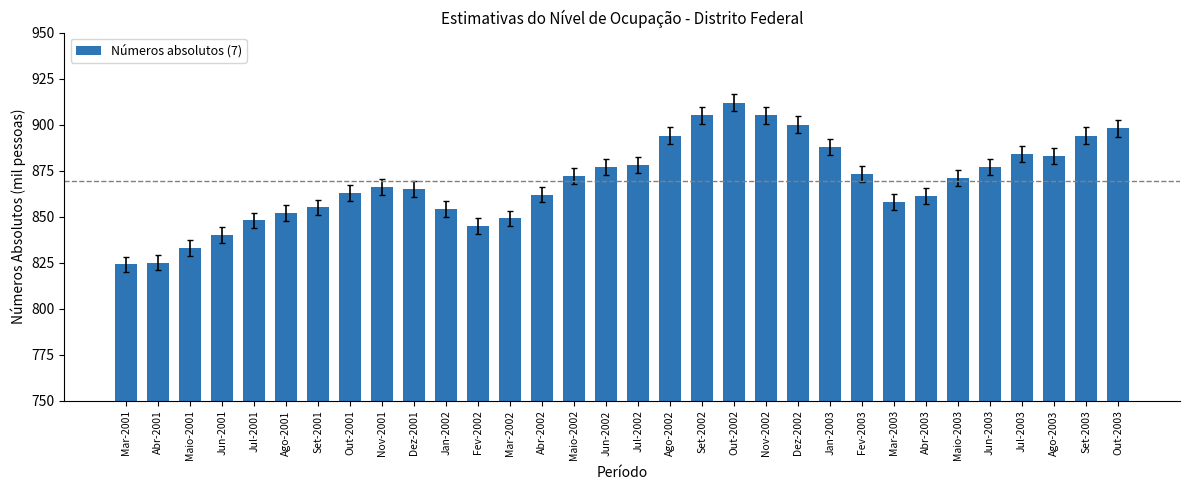

What is the difference between the values at Jan-2003 and Maio-2002?

16